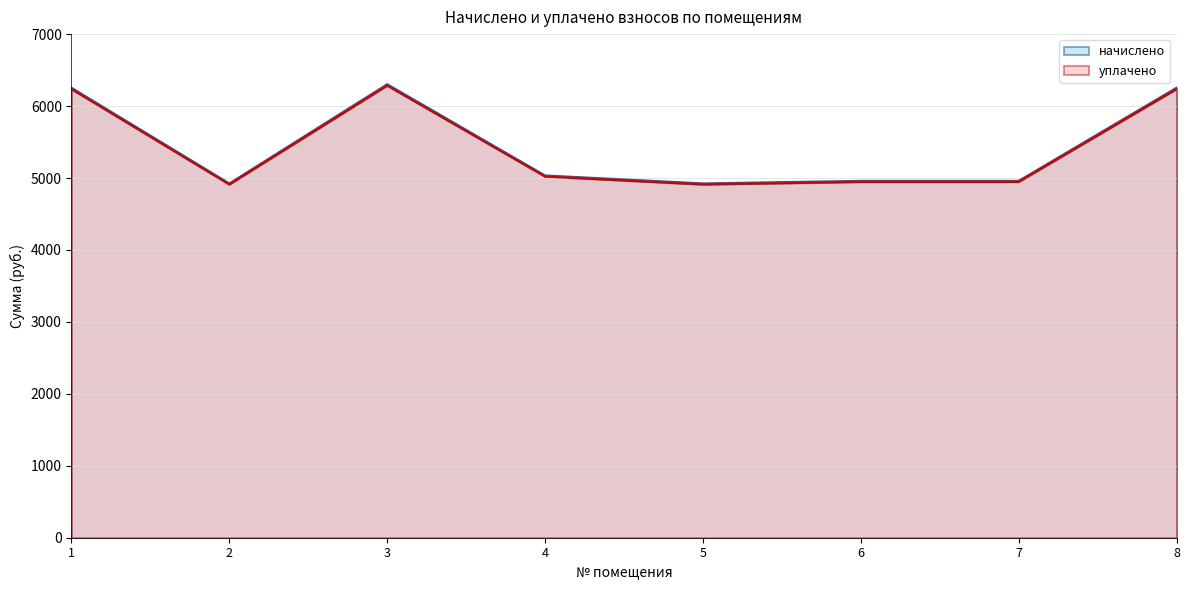

What is the difference between the highest and lowest values at 7?

15.7